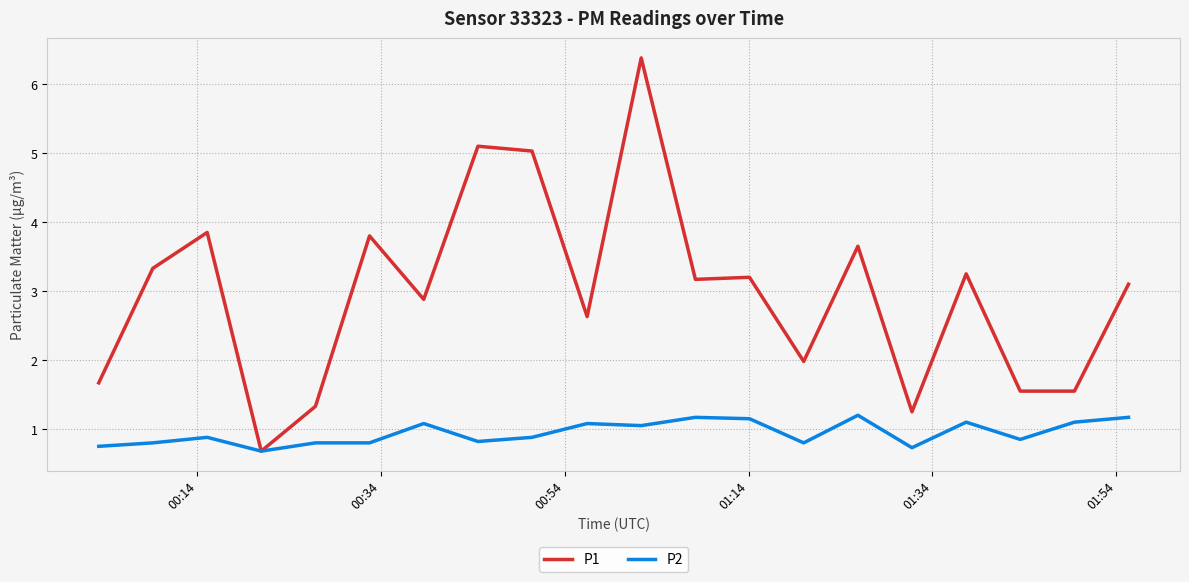

How many values in the P1 series are below 3?

9